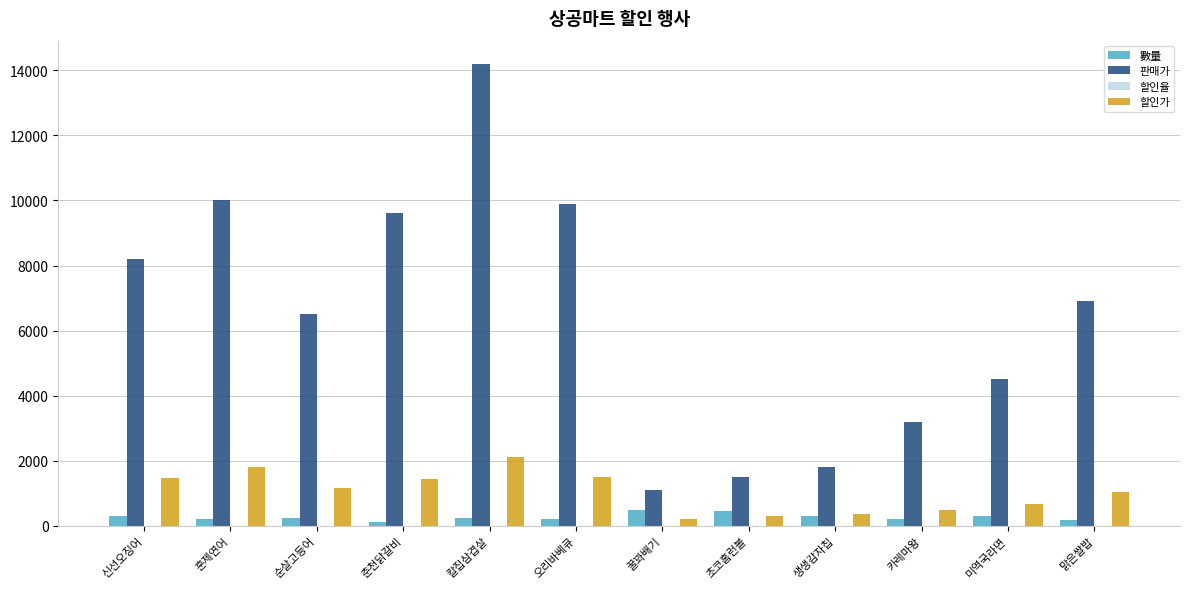

Which series has the largest total across all categories?

판매가